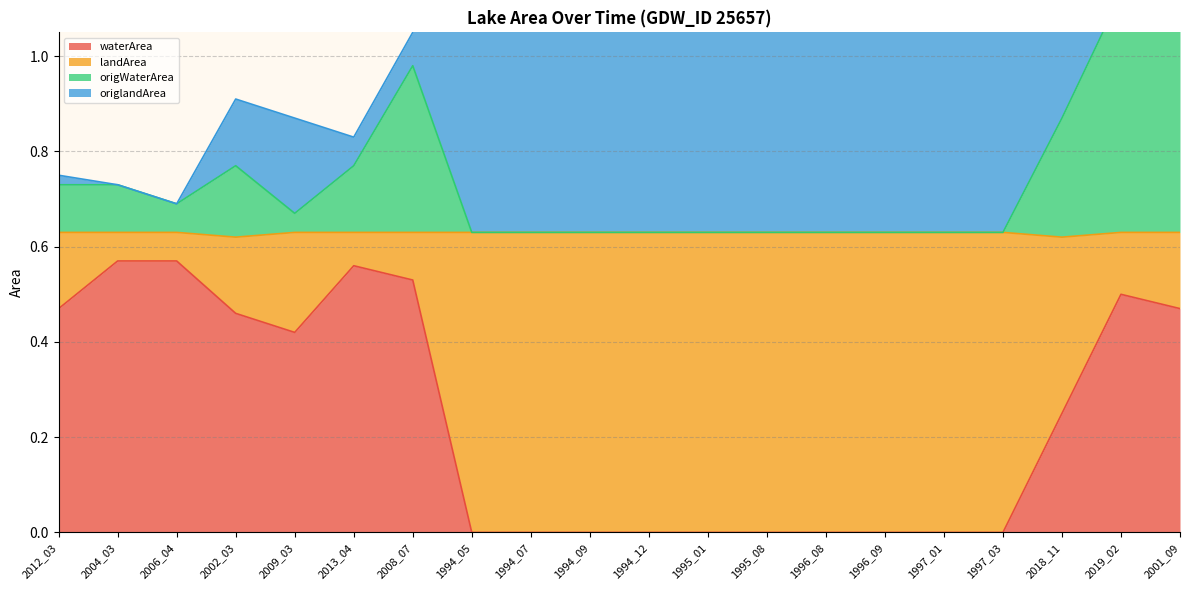

True or false: waterArea has a value of 0.0 at 1994_12.

True